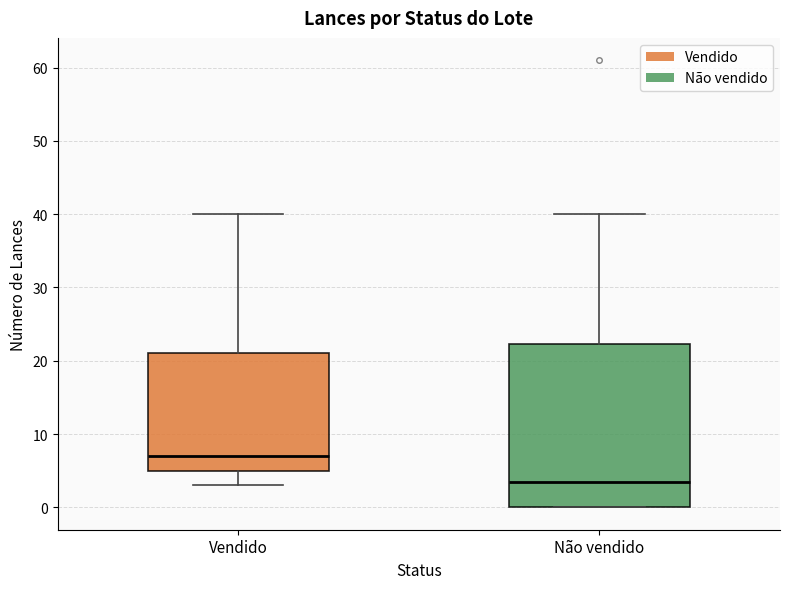

Reading left to right, read every box against the y-axis: the position of its median line, the range the box covers, and the ends of its whiskers. The values are not printed on the chart, so give them approximately, as read against the axis.

Vendido: median 7, box 5 to 21, whiskers 3 to 40
Não vendido: median 4, box 0 to 22, whiskers 0 to 40